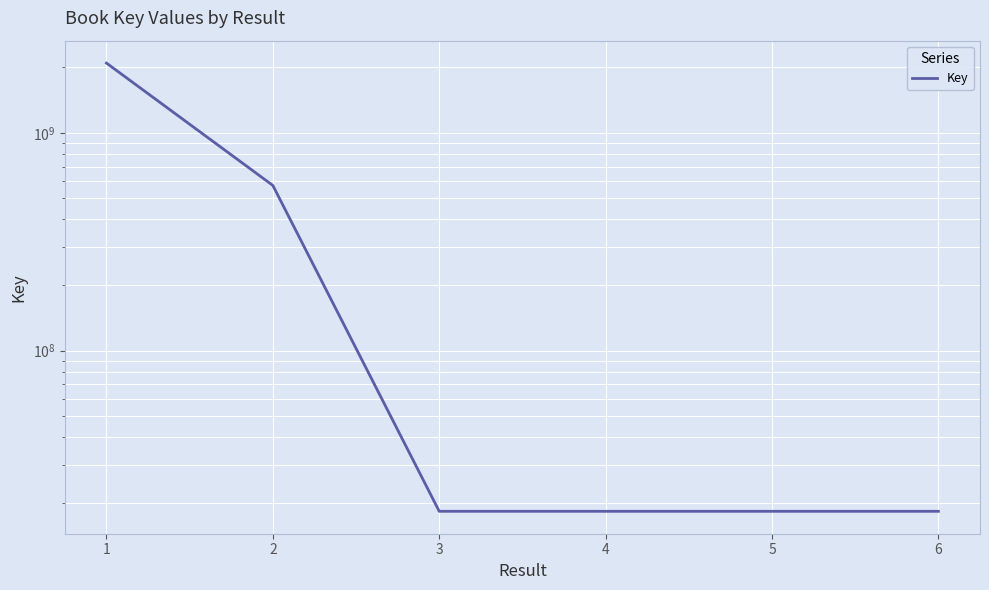

Reading right to left, what are all the values shown in this chart?

6=18325072	5=18325168	4=18324773	3=18325280	2=573282675	1=2088387883